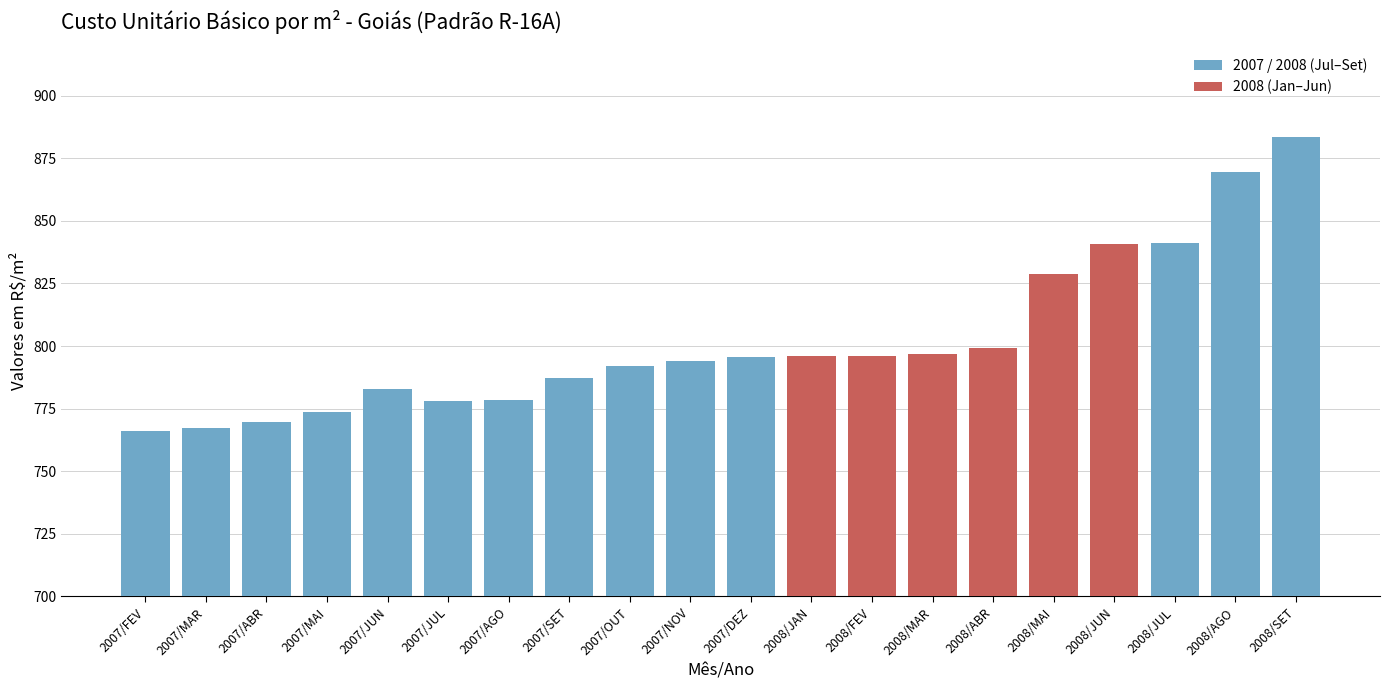

What is the sum of the values at 2007/OUT and 2007/JUL?

1570.2